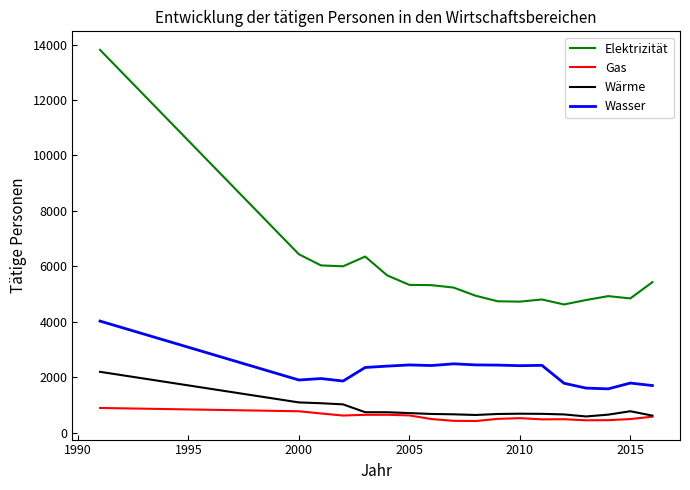

True or false: Wasser and Gas intersect in this chart.

False